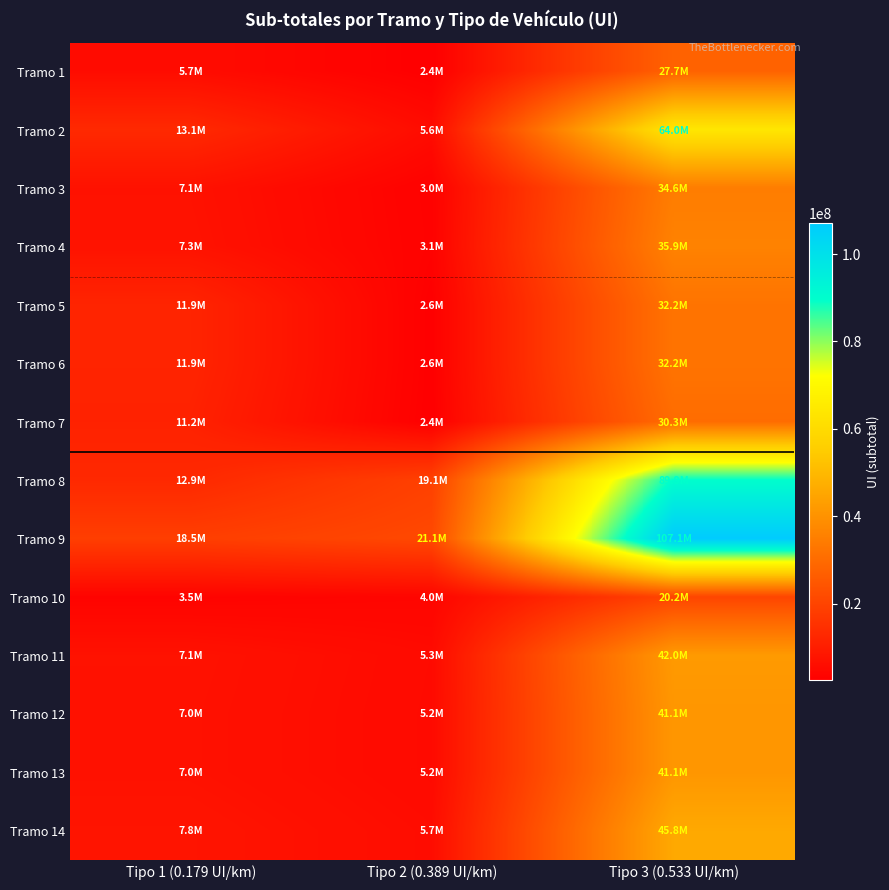

What is the minimum value shown in the chart?

2408241.3